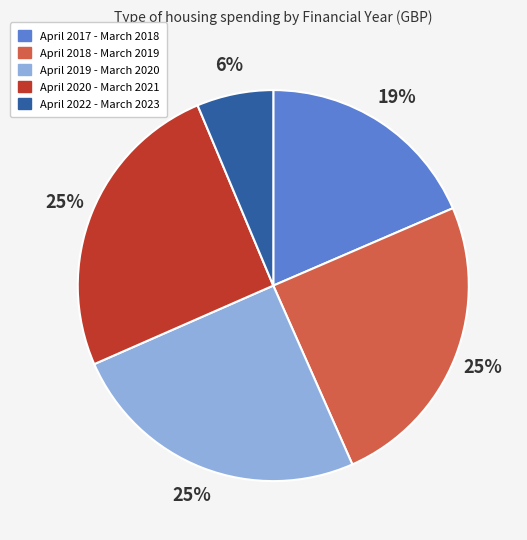

How many slices are in this pie chart?

5